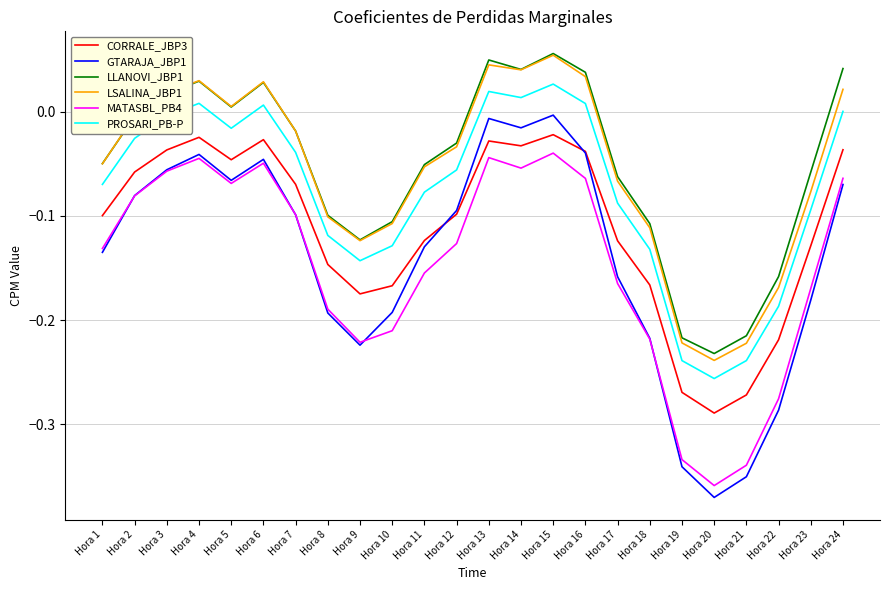

Which series has the largest total across all categories?

LLANOVI_JBP1